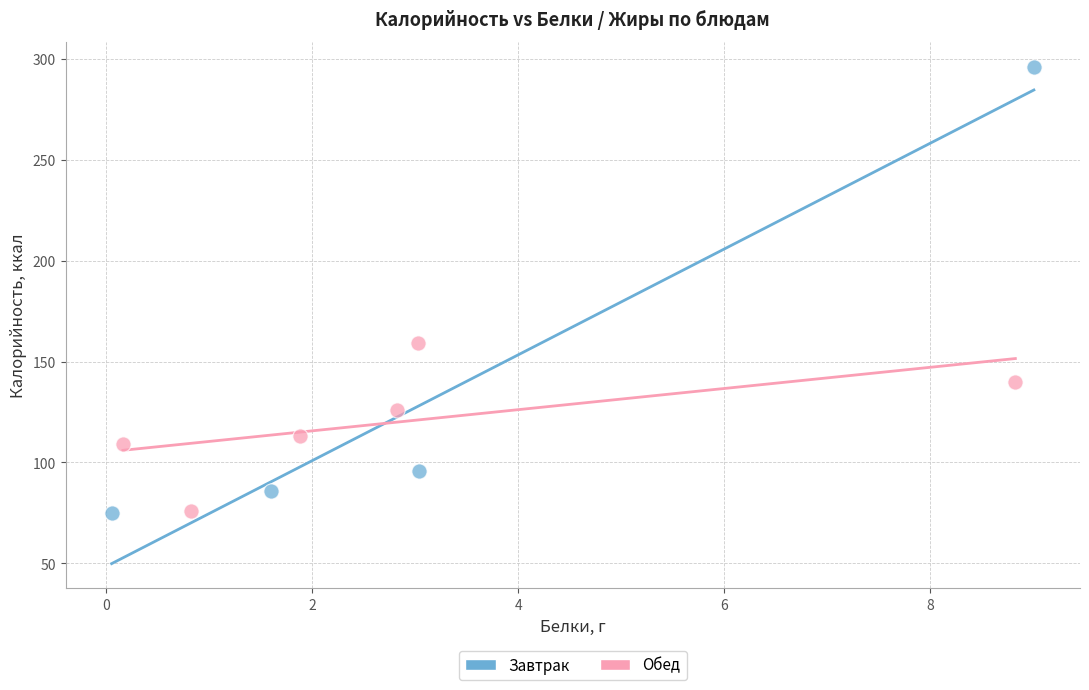

Which series reaches the maximum Y coordinate?

Завтрак